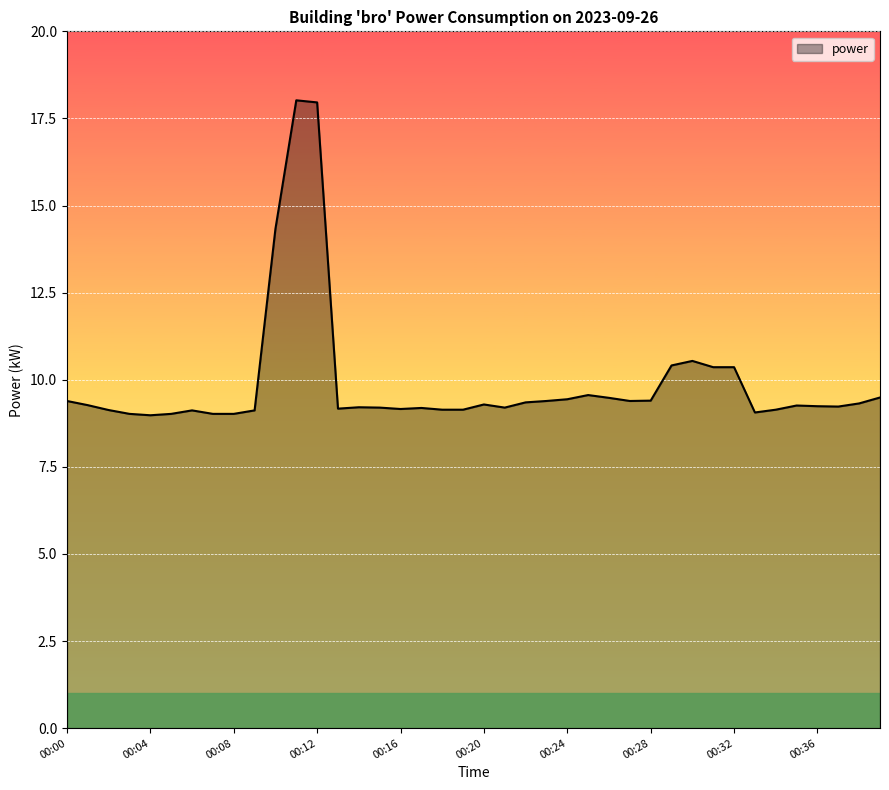

What is the greatest value displayed?

18.0